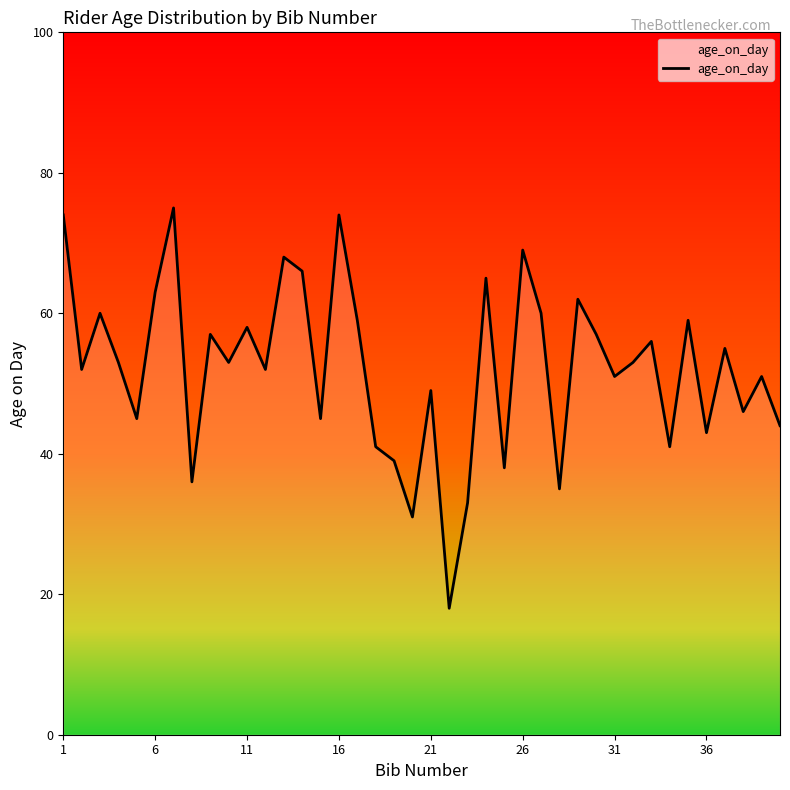

What is the greatest value displayed?

75